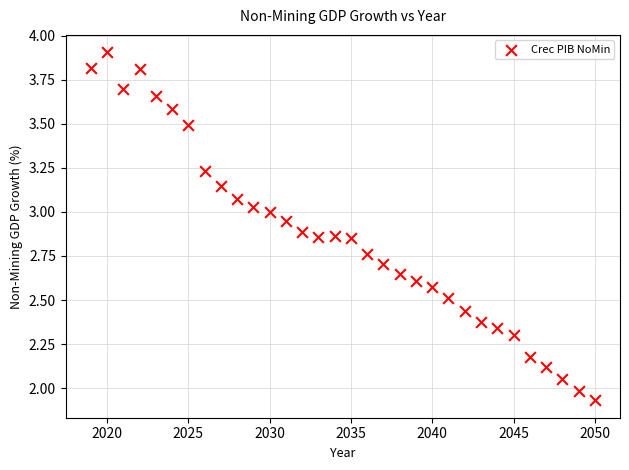

What is the range of Y values (max minus min)?

2.0